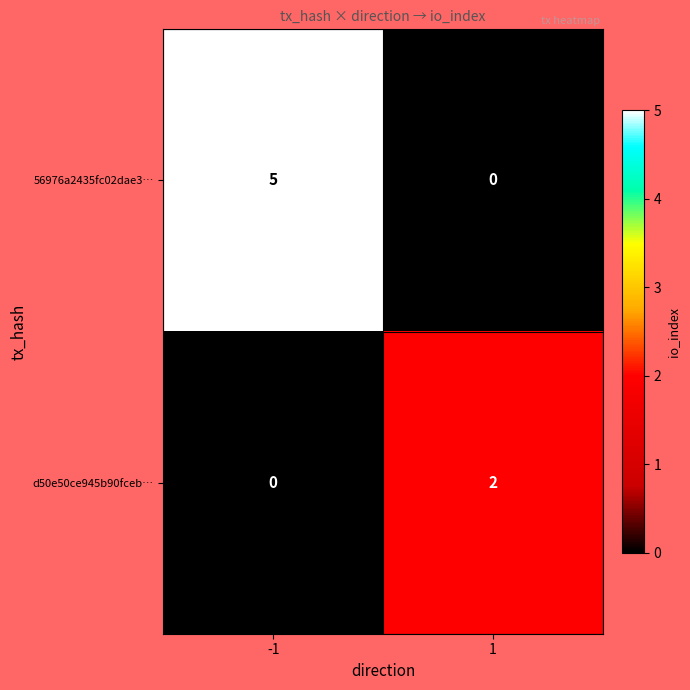

Rank the series at 1 from lowest to highest value.

56976a2435fc02dae3…, d50e50ce945b90fceb…